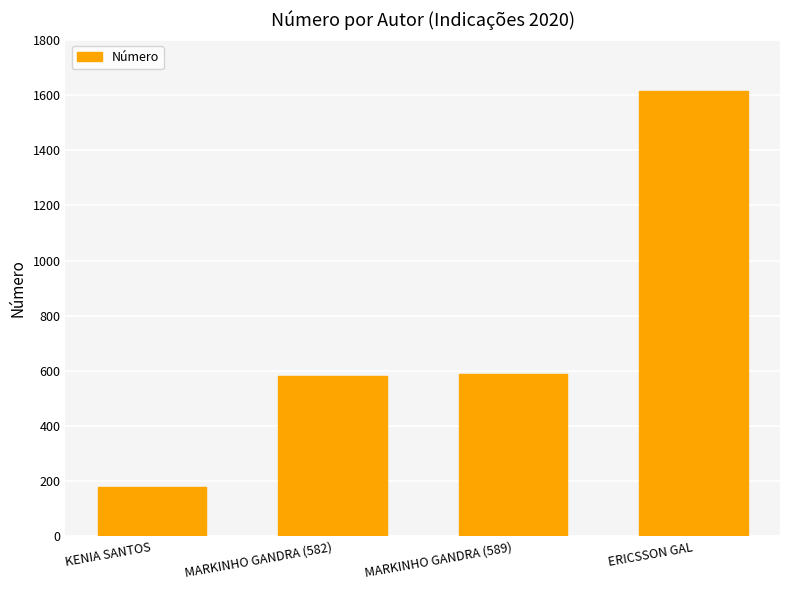

What is the value of the 1st bar from the left?

181